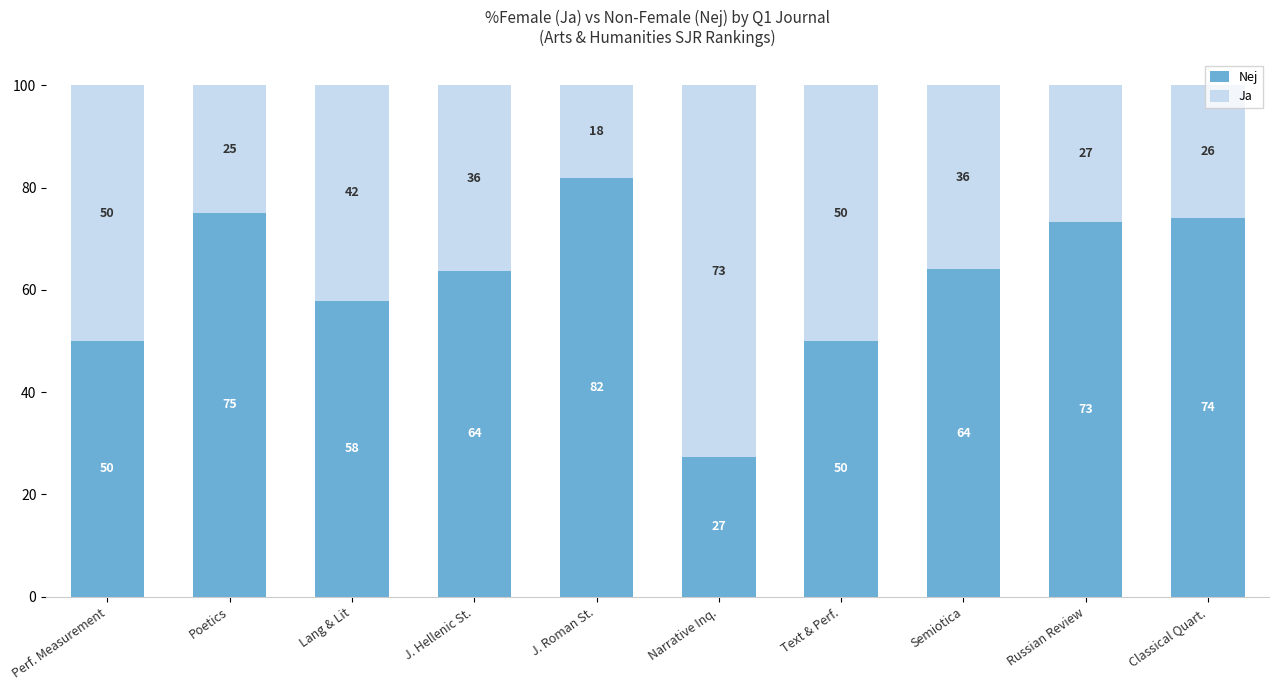

Is it true that Nej equals 57.9 at Lang & Lit?

True